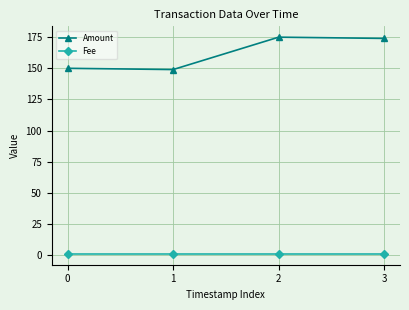

Which series has the largest total across all categories?

Amount